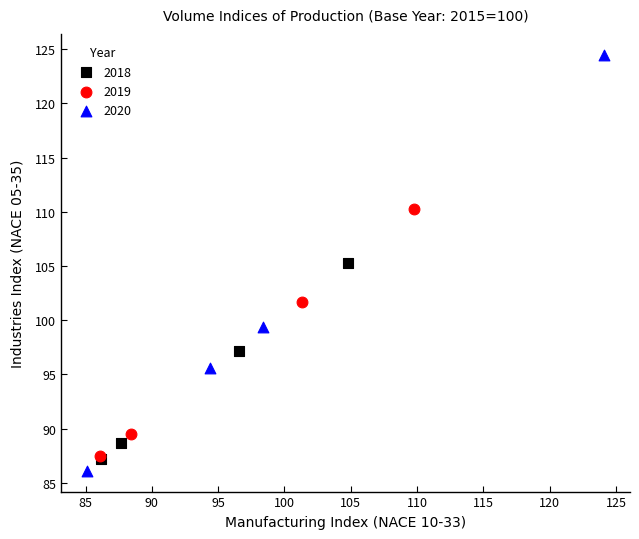

Which series reaches the maximum Y coordinate?

2020